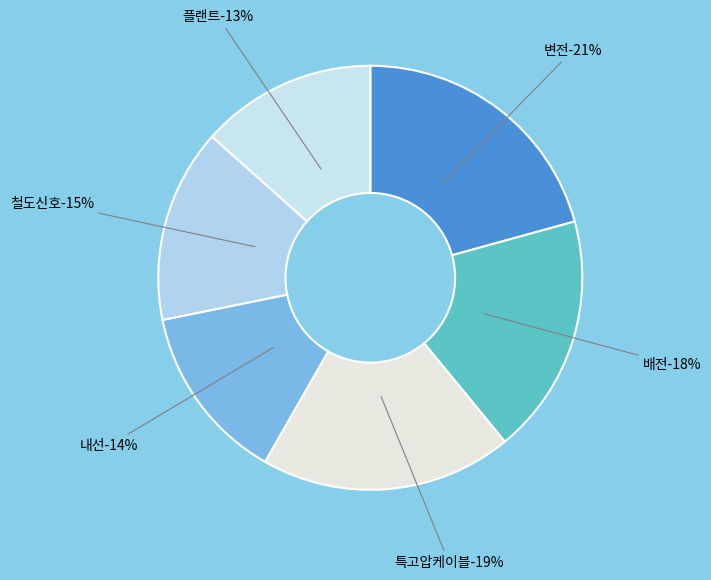

Is 배전 the majority of the pie?

No